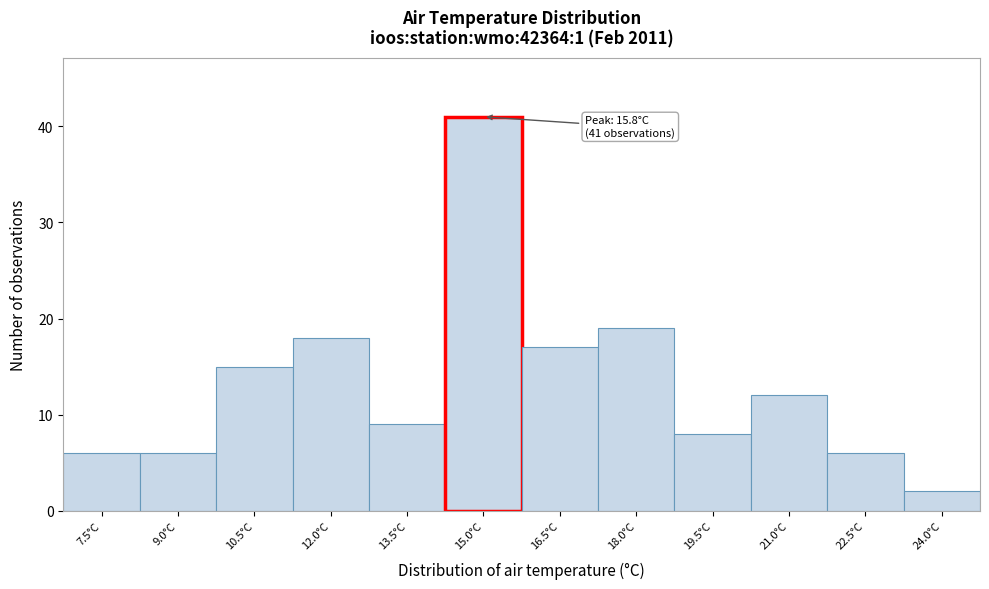

Reading right to left, transcribe all the data shown in this chart.

2	6	12	8	19	17	41	9	18	15	6	6